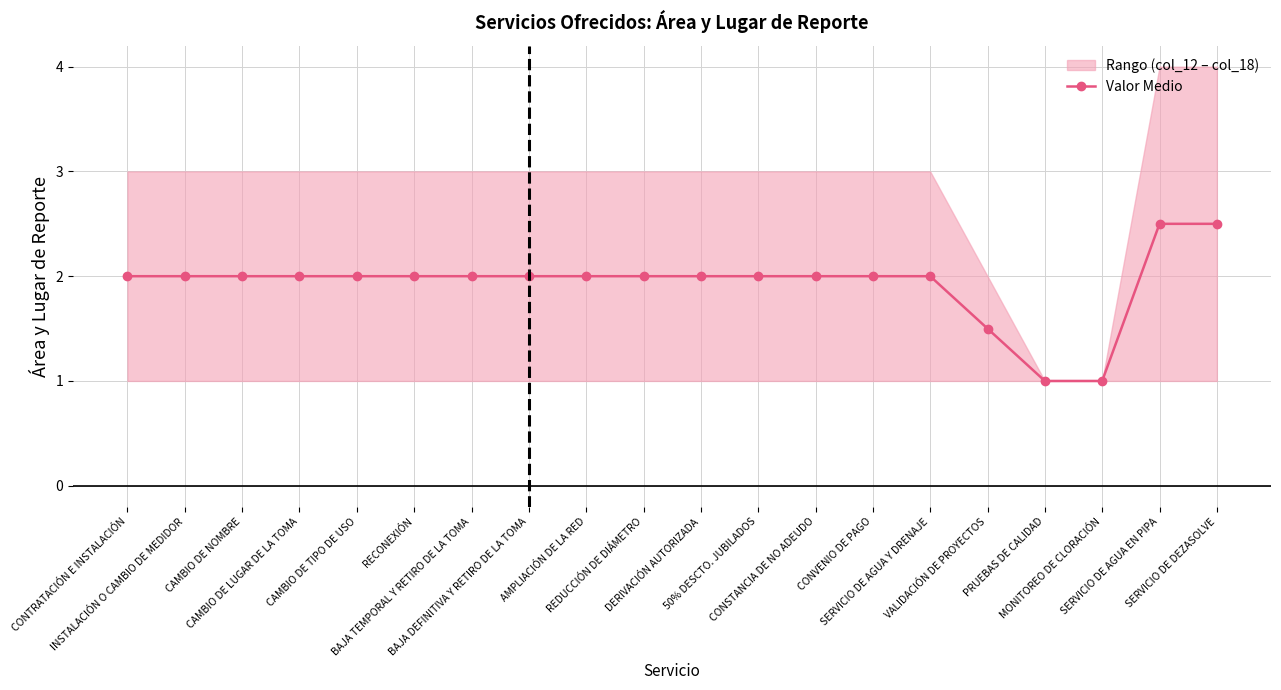

What is the label of the 1st point from the right?

SERVICIO DE DEZASOLVE